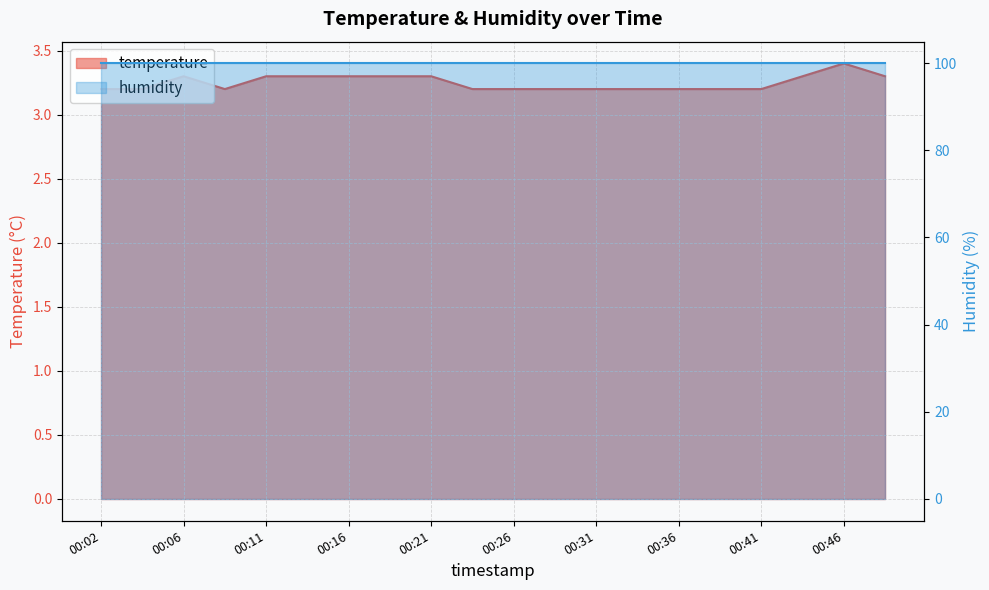

True or false: the data shows 1.4 at 00:04.

False